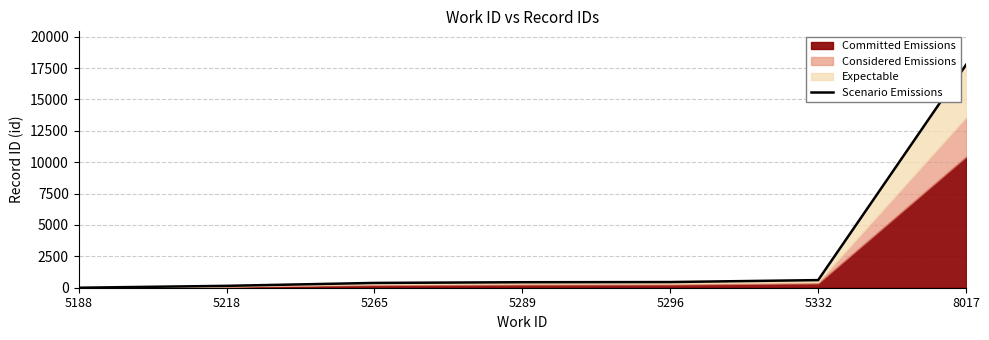

What is the sum of all values?

19791.4